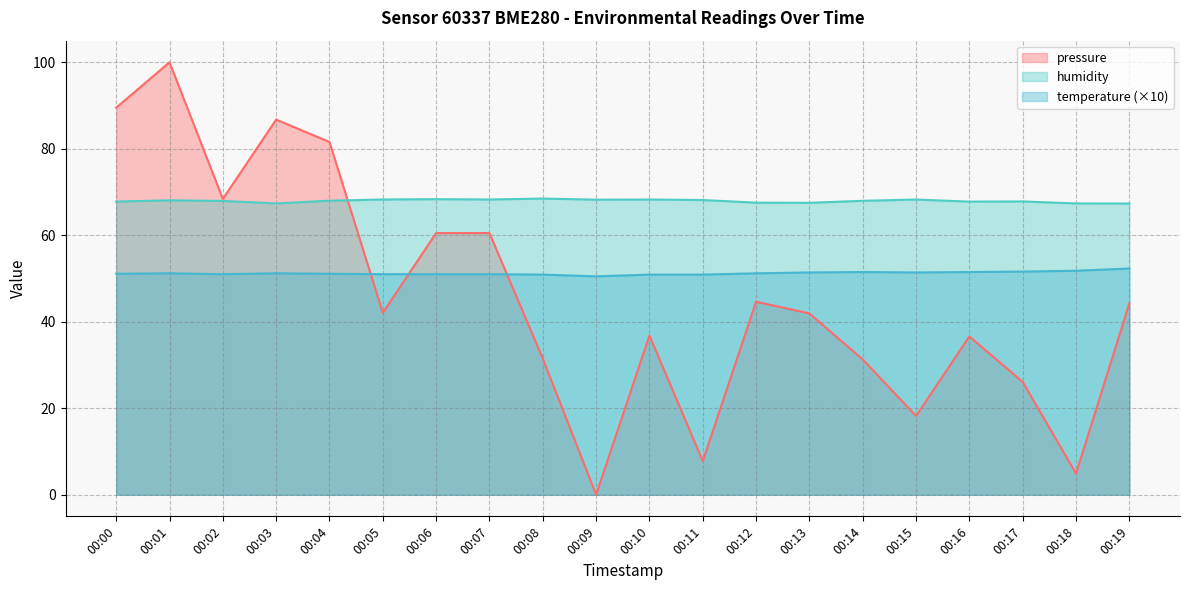

Which series ends up on top after the final intersection of pressure and humidity?

humidity